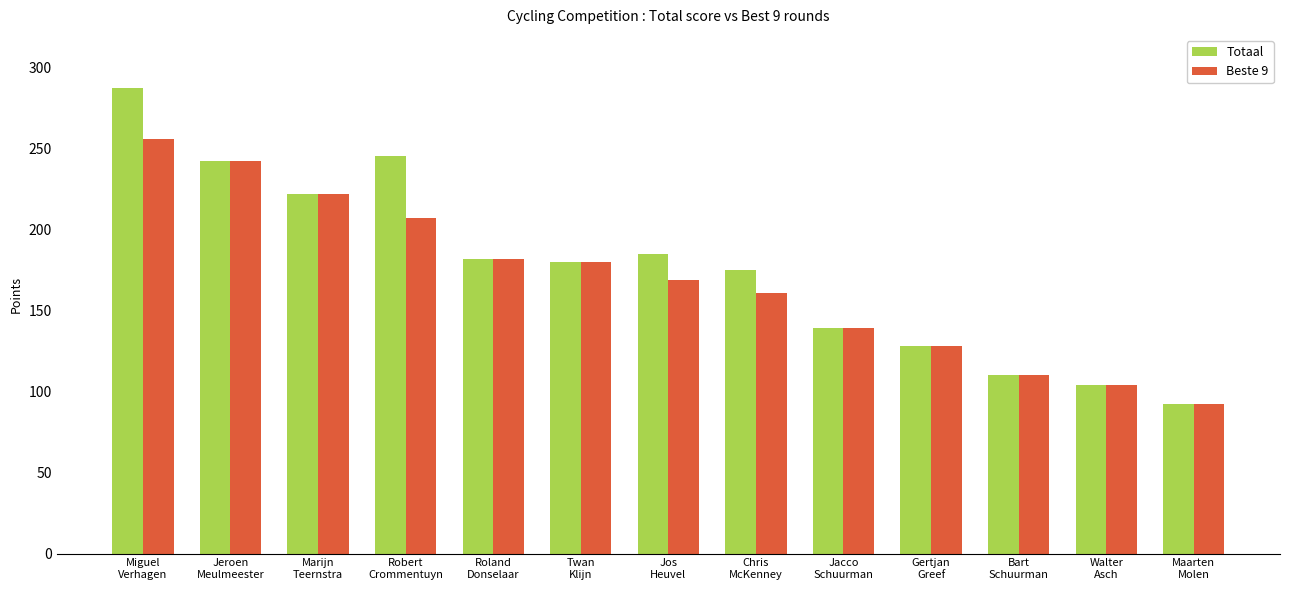

Read the Totaal value at Miguel
Verhagen.

287.0